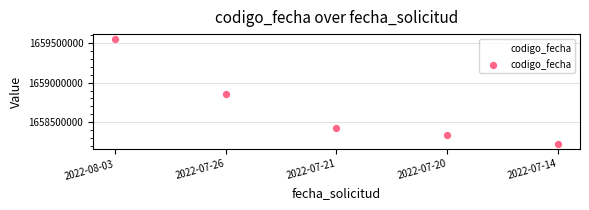

What is the change in value from 2022-07-26 to 2022-07-20?

-517505